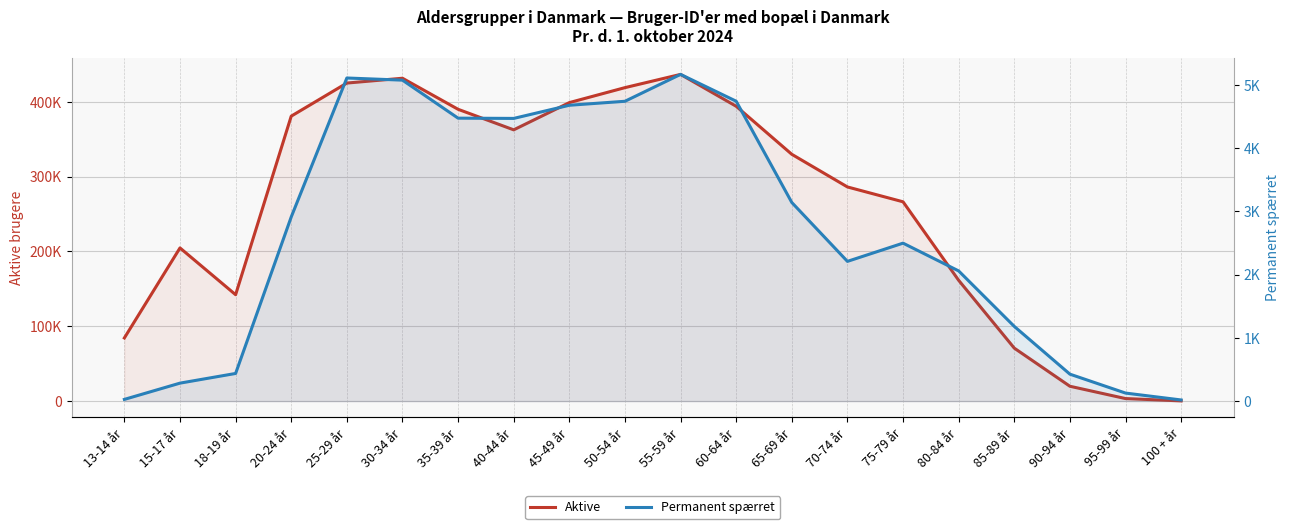

Which category has the highest value across all series?

55-59 år